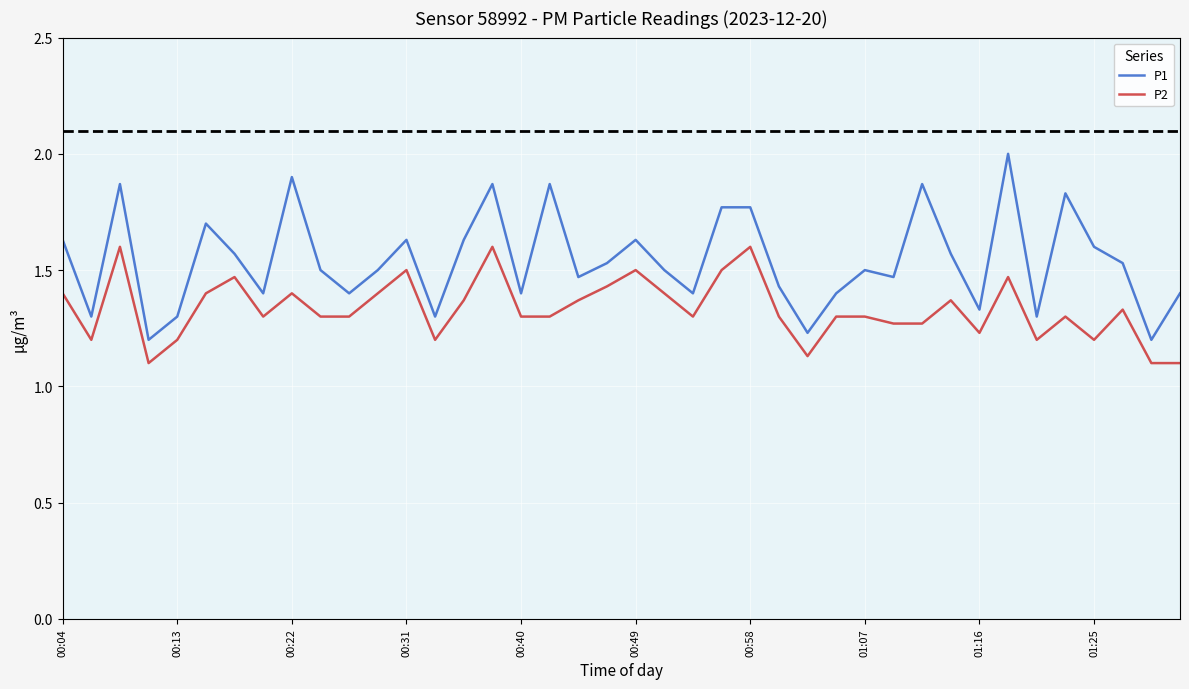

Which series has the largest total across all categories?

P1